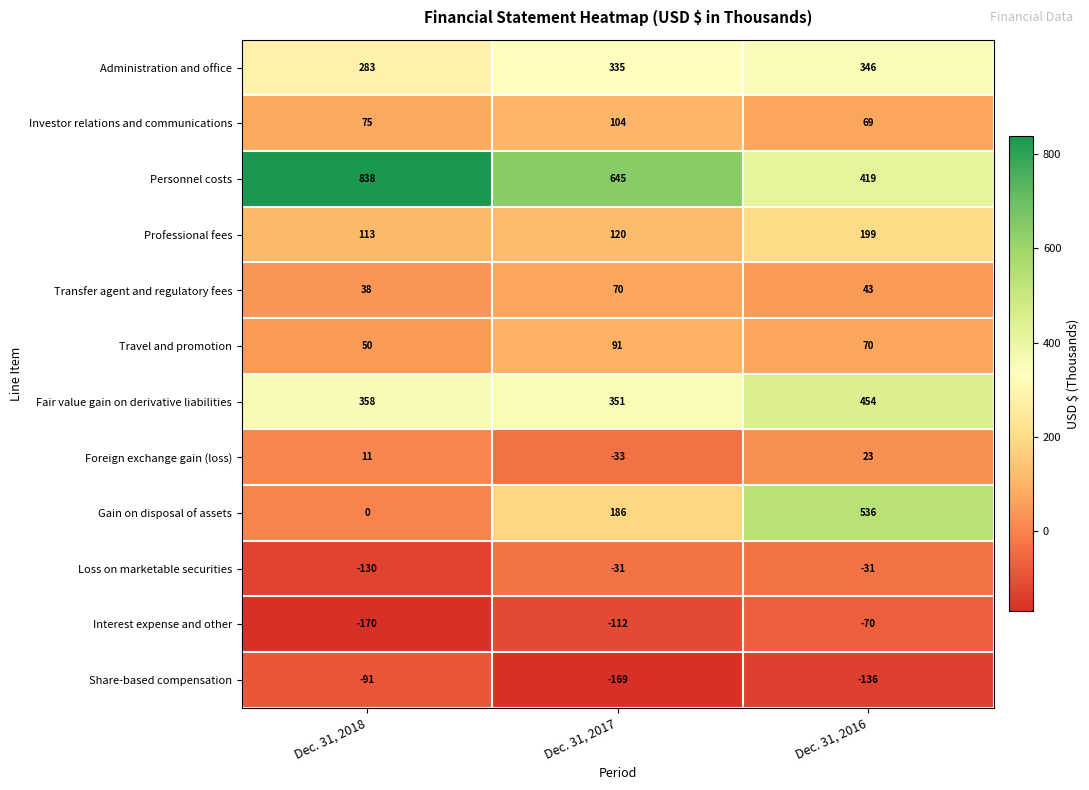

Where is Personnel costs nearest to the value 628?

Dec. 31, 2017